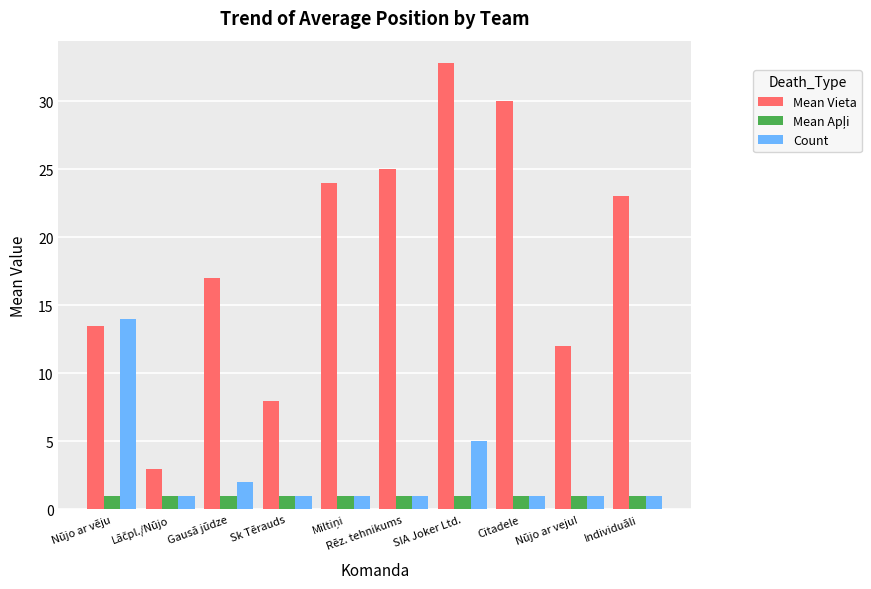

What is the difference between the maximum and second lowest values in the Count series?

13.0